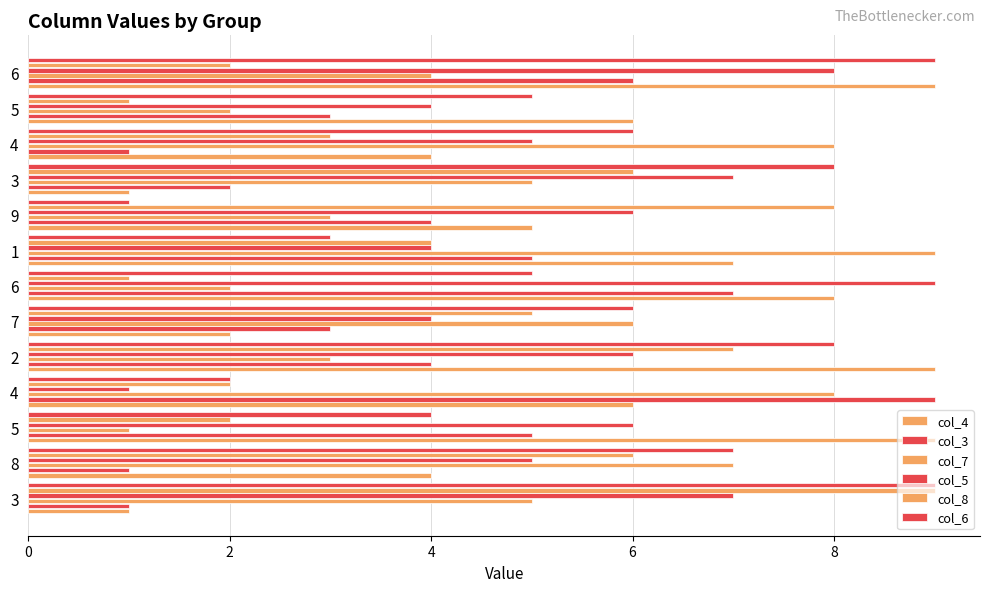

How many data points does each series have?

13